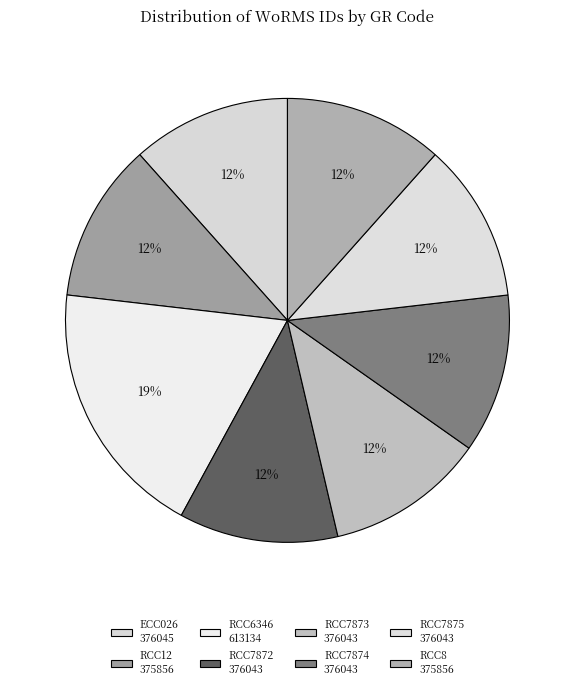

Is there a majority slice in this chart?

No